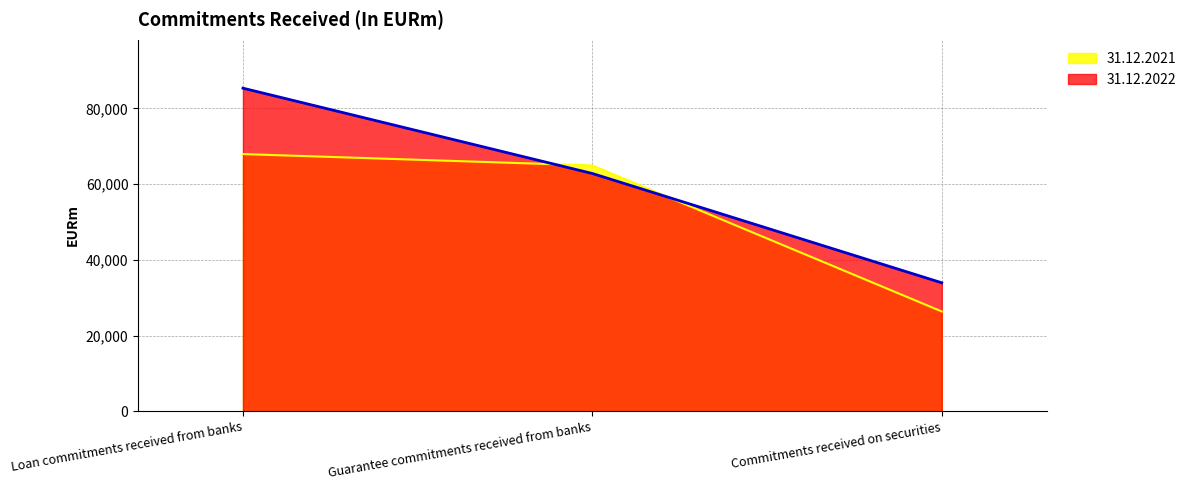

How many series are shown in this chart?

2